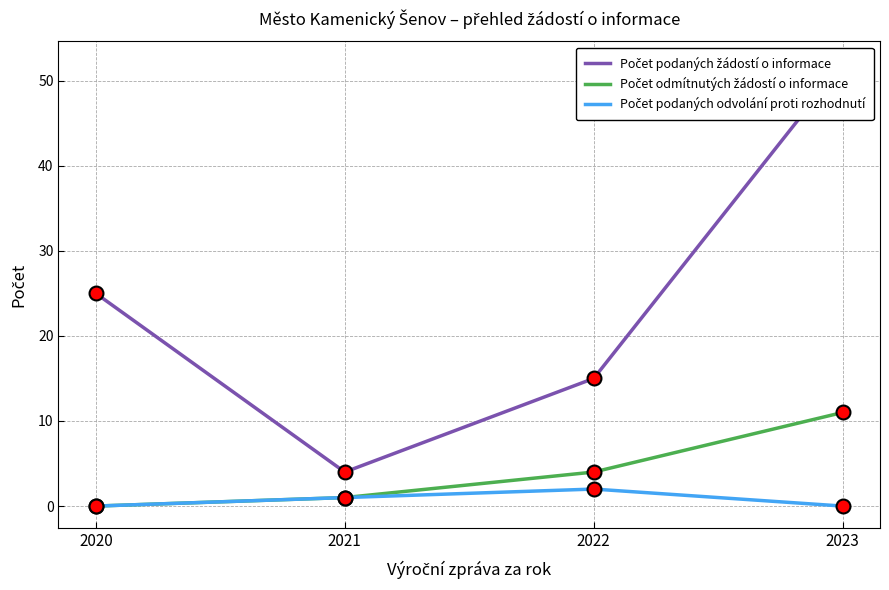

What is the average value of the Počet odmítnutých žádostí o informace series?

4